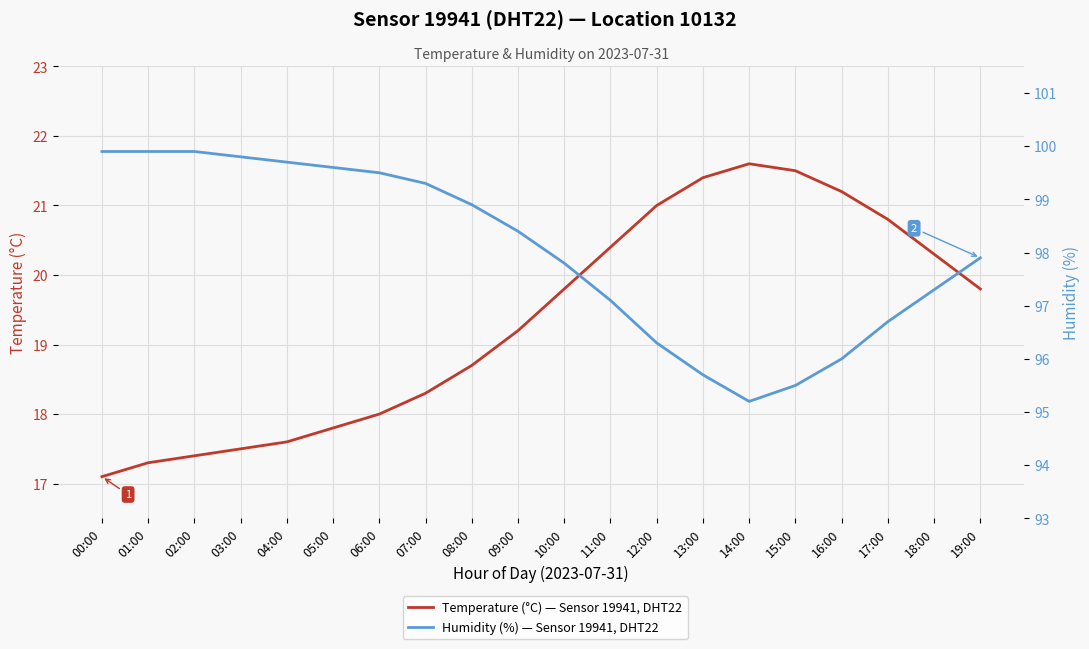

What is the sum of the Temperature (°C) — Sensor 19941, DHT22 values at 14:00 and 04:00?

39.2